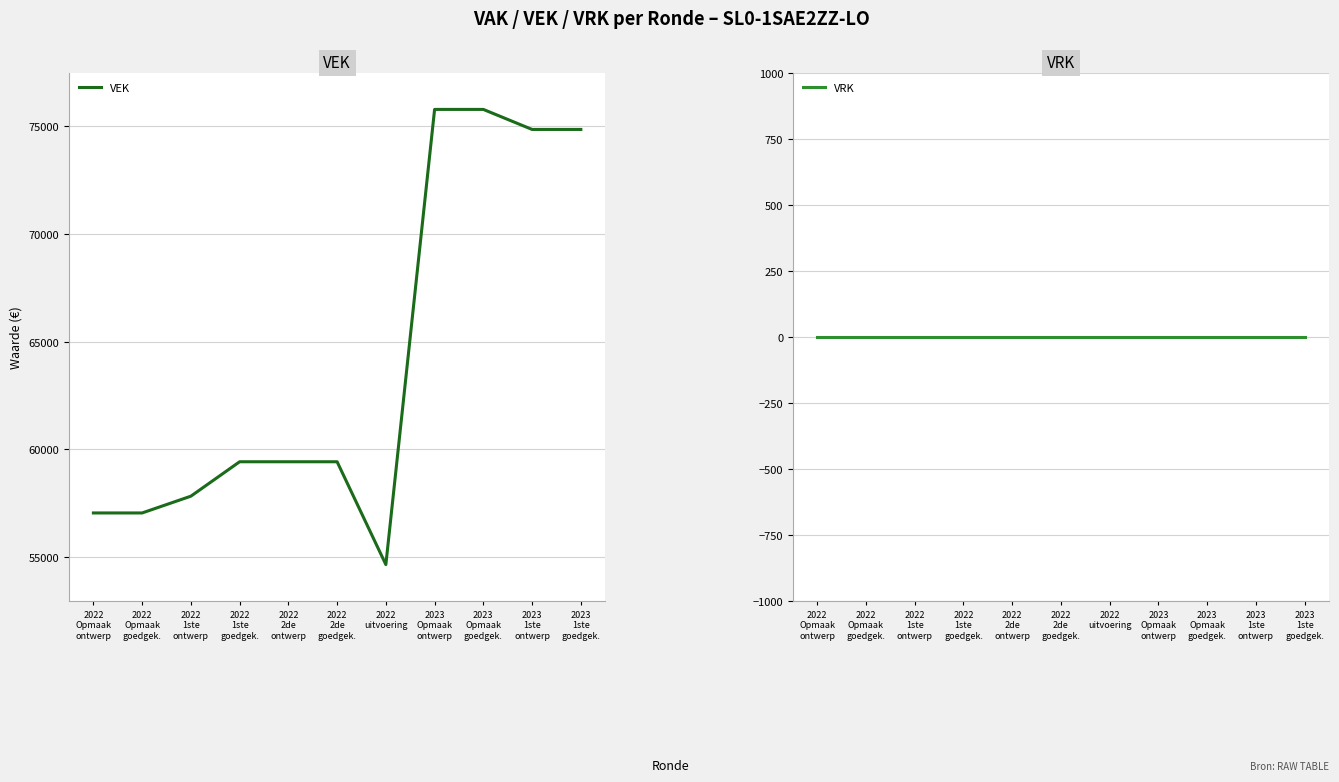

Where is VEK nearest to the value 65211?

2022
1ste
goedgek.